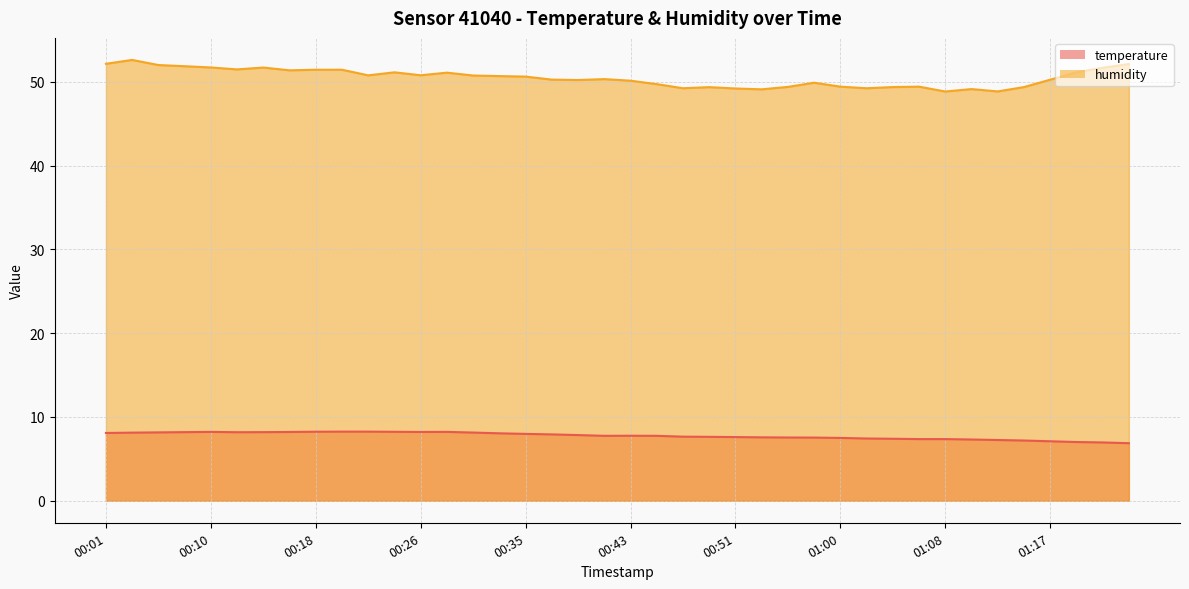

True or false: humidity and temperature intersect in this chart.

False